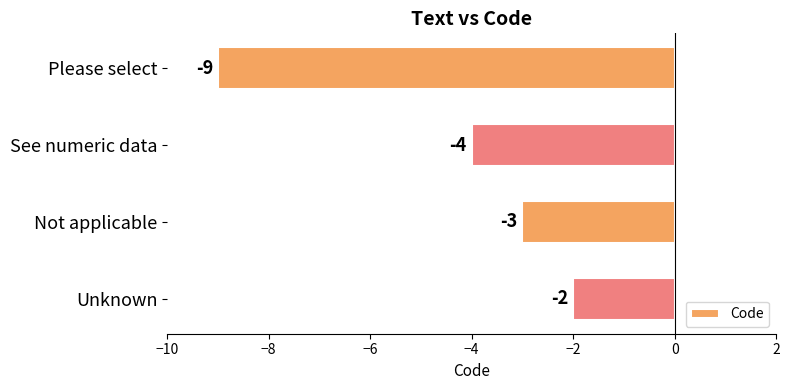

Count the number of data series in this chart.

1